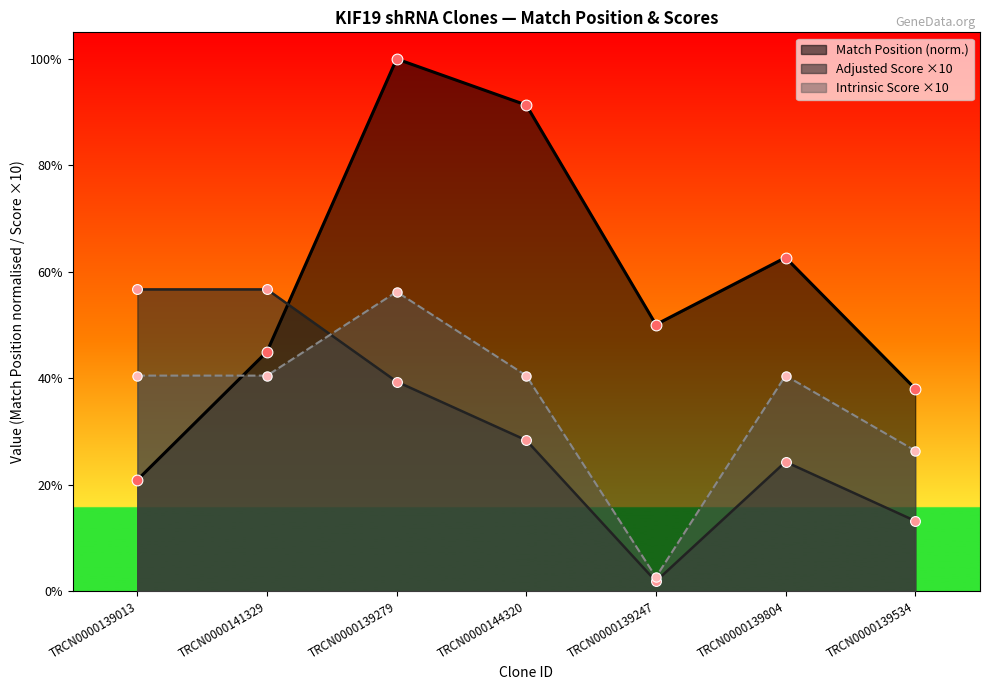

Which series has the largest total across all categories?

Match Position (norm.)